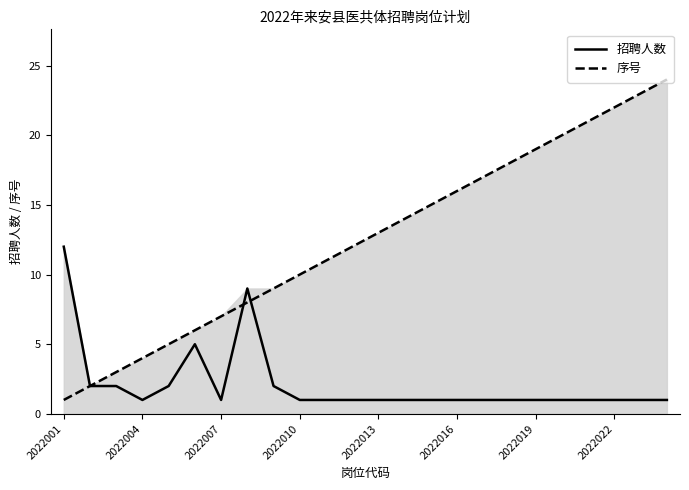

What is the maximum value for 招聘人数?

12